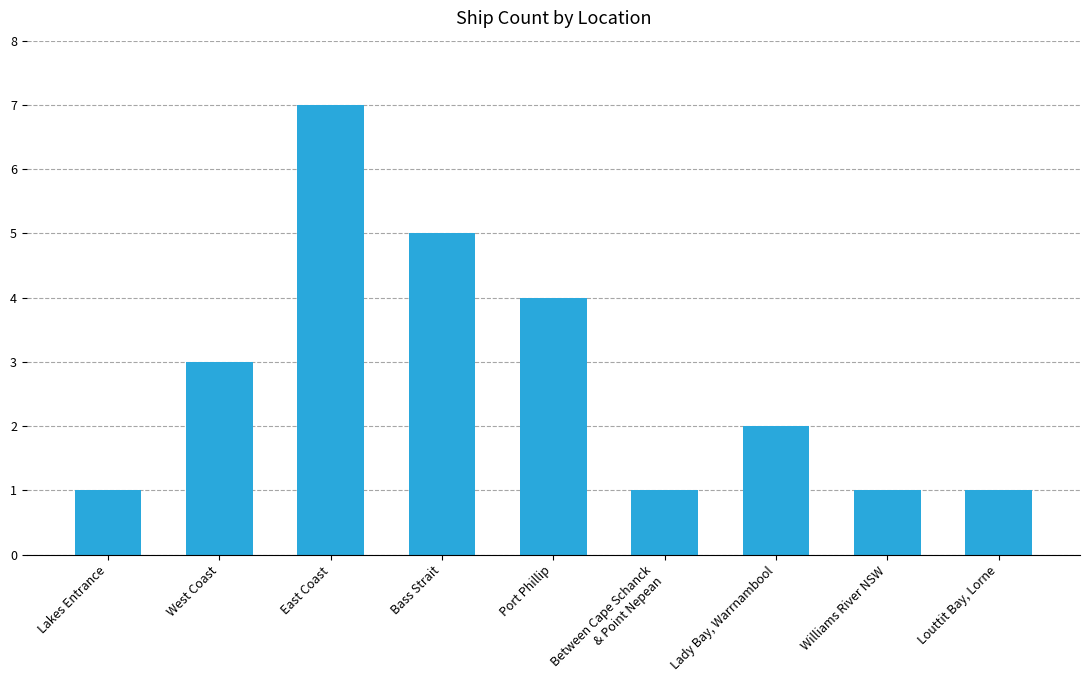

Approximately how many times larger is the value at Port Phillip compared to East Coast?

0.6